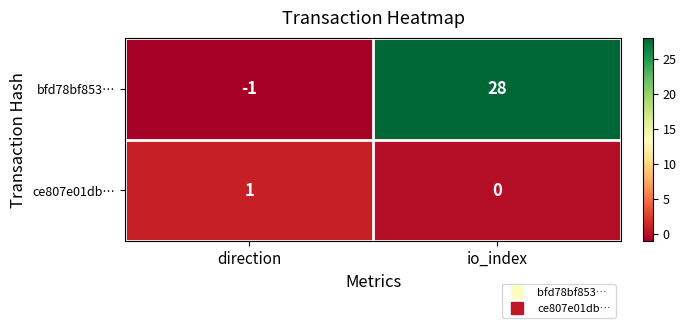

The ce807e01db… series shows 2 at direction. True or false?

False